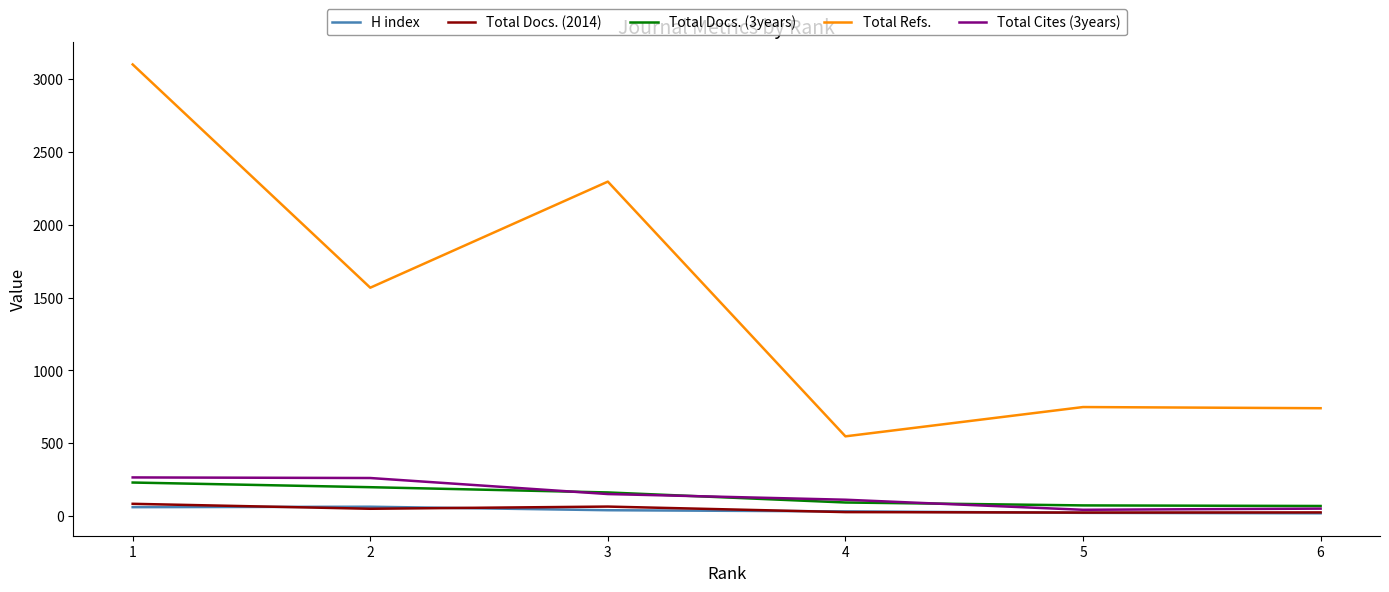

Does the chart have visible grid lines?

No